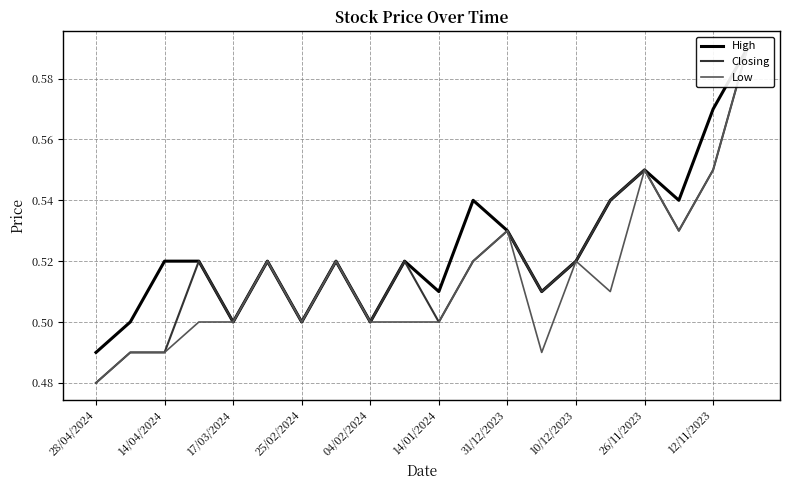

How many lines are shown in the chart?

3